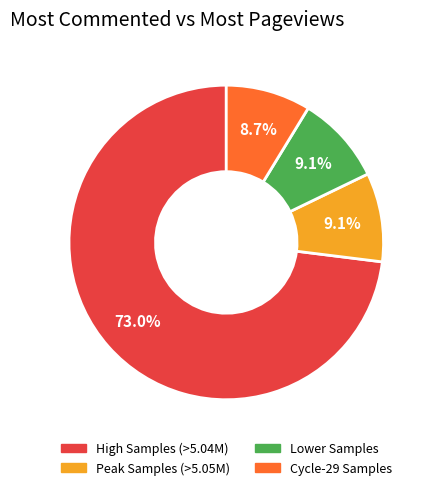

To the nearest percent, what is the average slice percentage?

25%